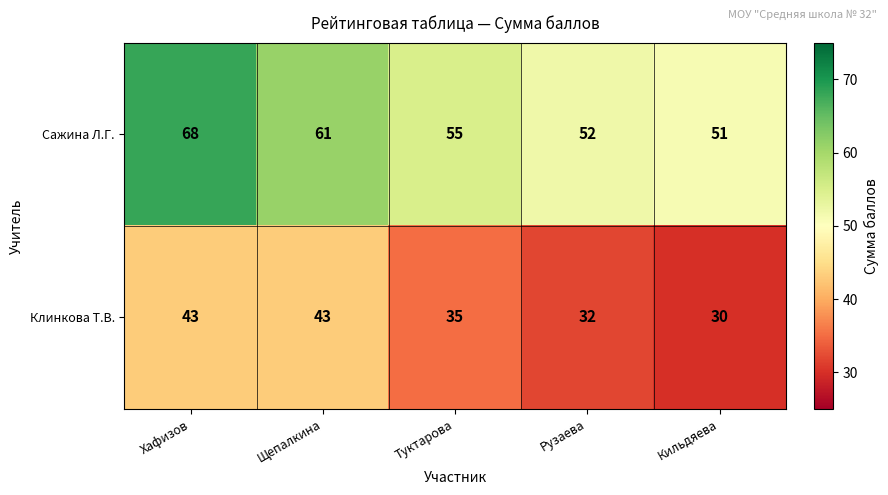

Is the value of Клинкова Т.В. at Щепалкина greater than the value of Сажина Л.Г. at Рузаева?

No